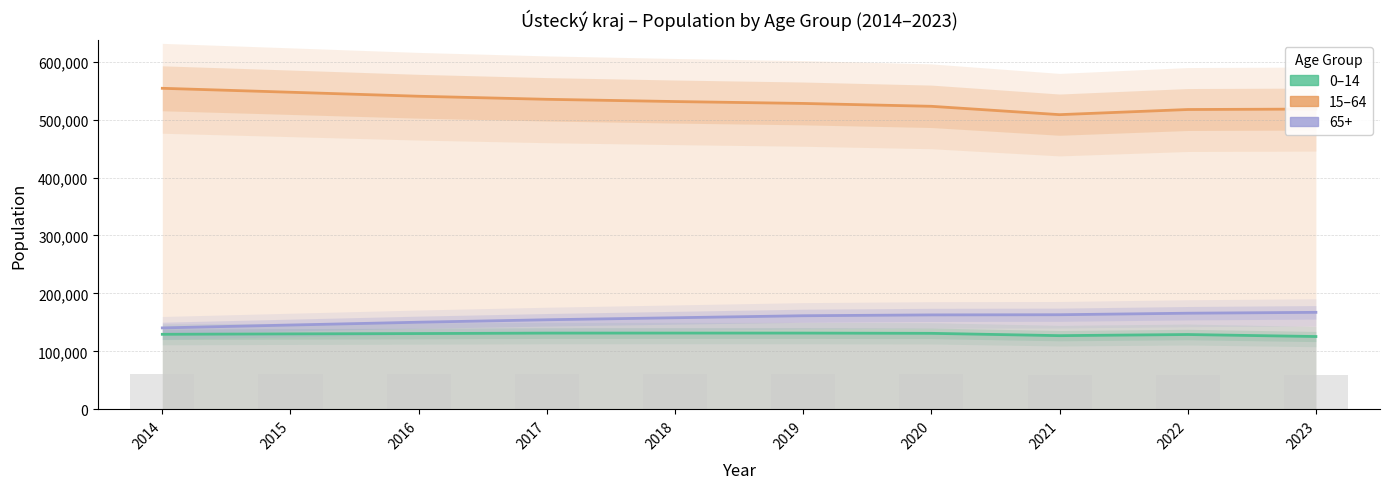

Rank the categories by 15-64 value from highest to lowest.

2014, 2015, 2016, 2017, 2018, 2019, 2020, 2023, 2022, 2021